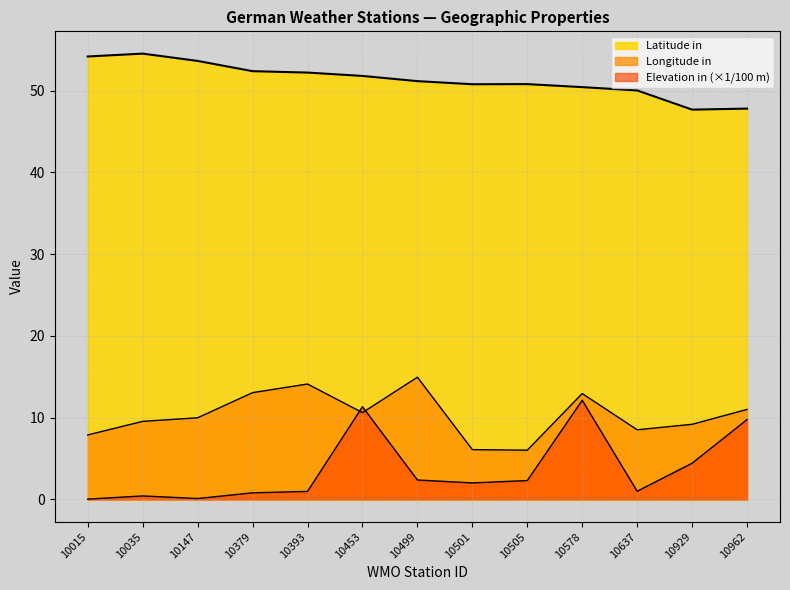

Reading right to left, list all the values displayed in this chart.

Latitude in: 10962=47.8	10929=47.7	10637=50.0	10578=50.4	10505=50.8	10501=50.8	10499=51.2	10453=51.8	10393=52.2	10379=52.4	10147=53.6	10035=54.5	10015=54.2
Longitude in: 10962=11.0	10929=9.2	10637=8.5	10578=13.0	10505=6.0	10501=6.1	10499=15.0	10453=10.6	10393=14.1	10379=13.1	10147=10.0	10035=9.5	10015=7.9
Elevation in: 10962=9.8	10929=4.4	10637=1.0	10578=12.1	10505=2.3	10501=2.0	10499=2.4	10453=11.3	10393=1.0	10379=0.8	10147=0.1	10035=0.4	10015=0.0